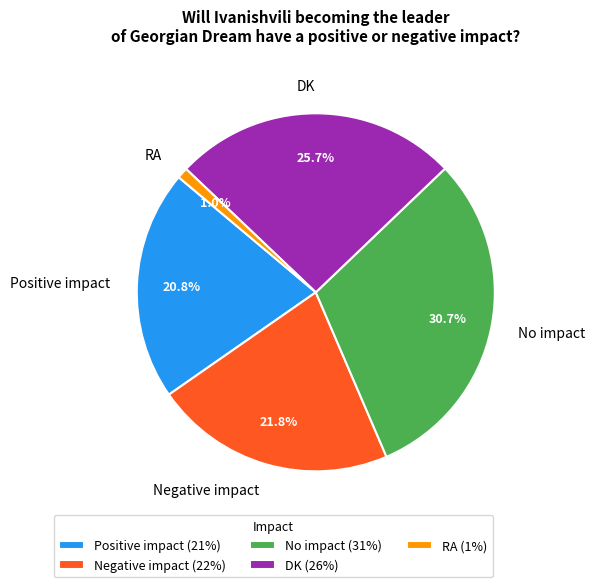

What is the largest slice in the pie chart?

No impact